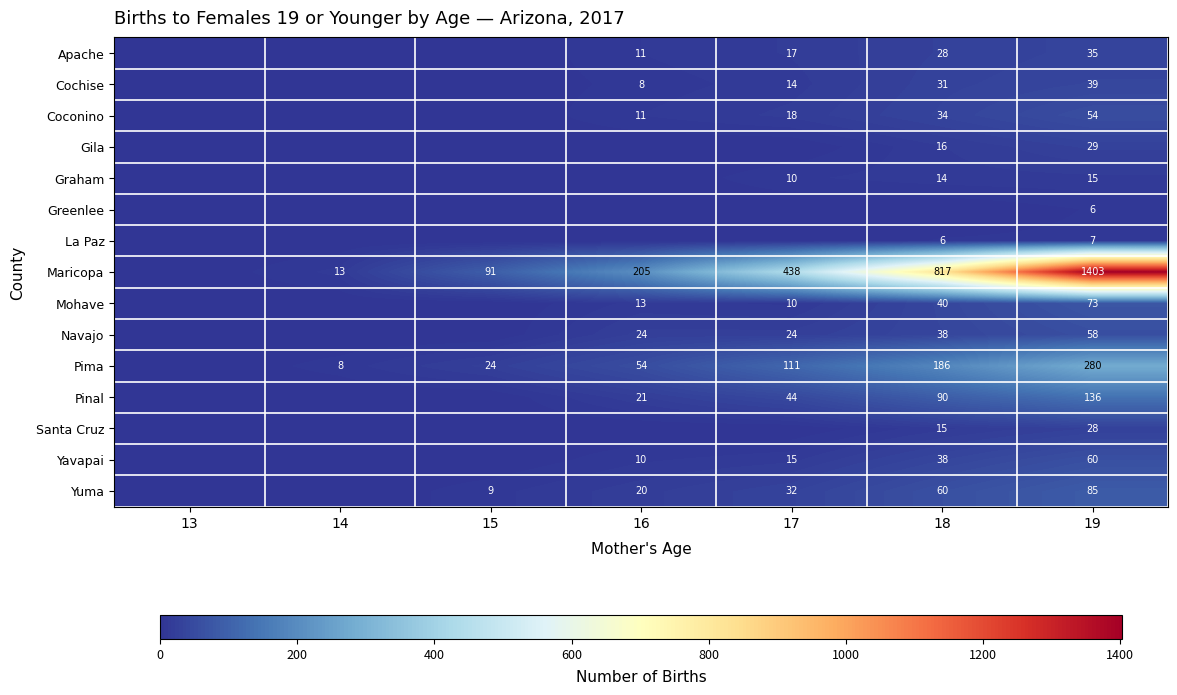

Is it true that Navajo equals 58 at 19?

True